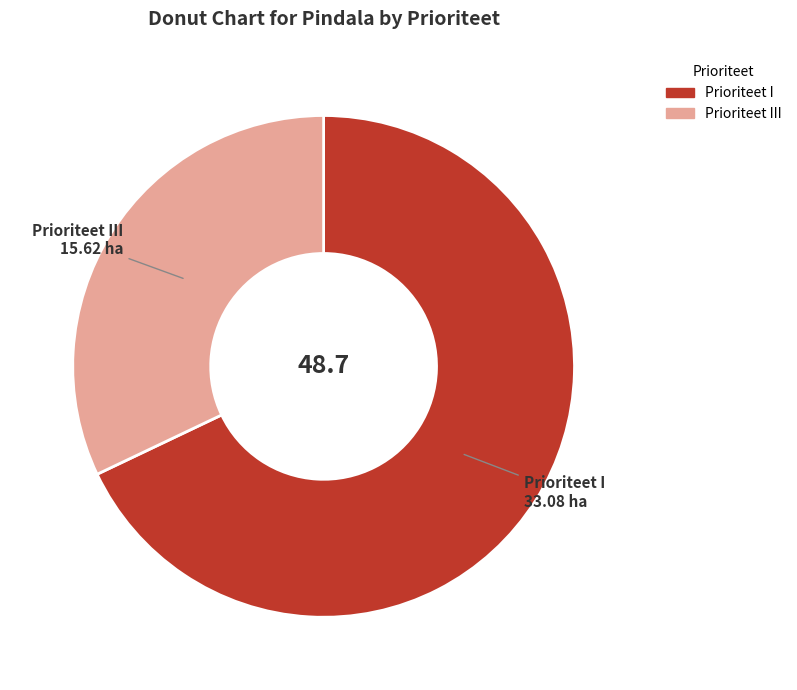

Is there a majority slice in this chart?

Yes